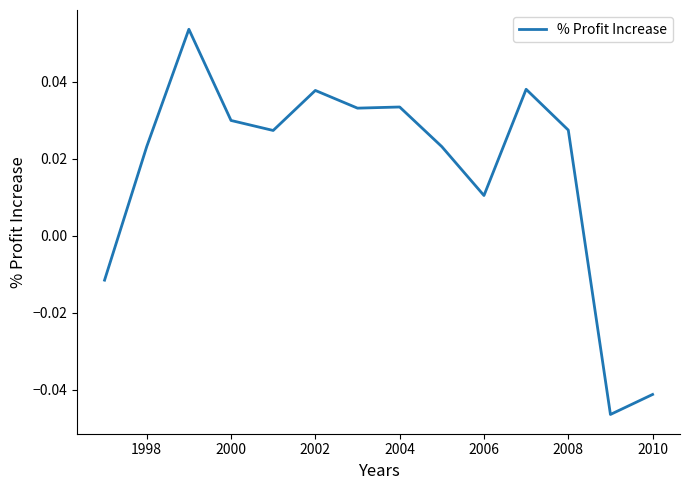

Count the values in the range 0 to 1.

11